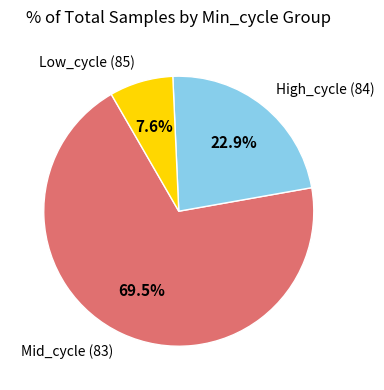

How much of the chart is everything except Mid_cycle (83)?

30.5%